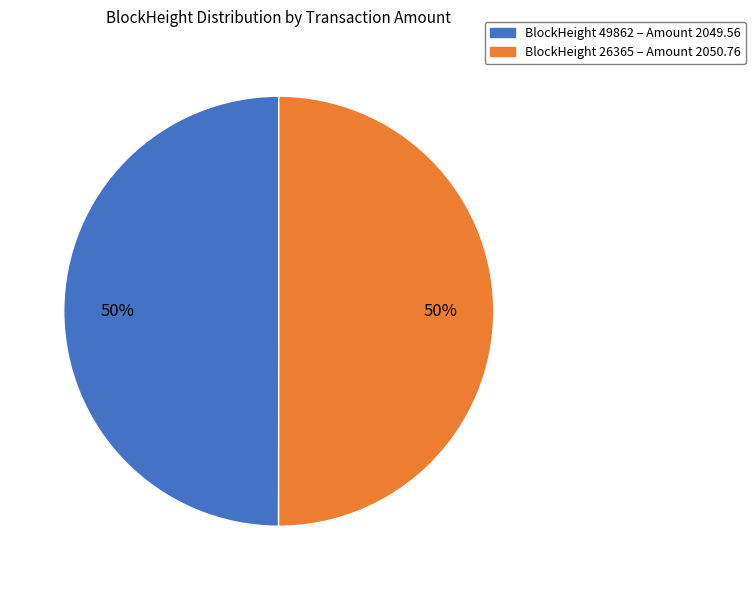

Count the number of slices in the pie.

2